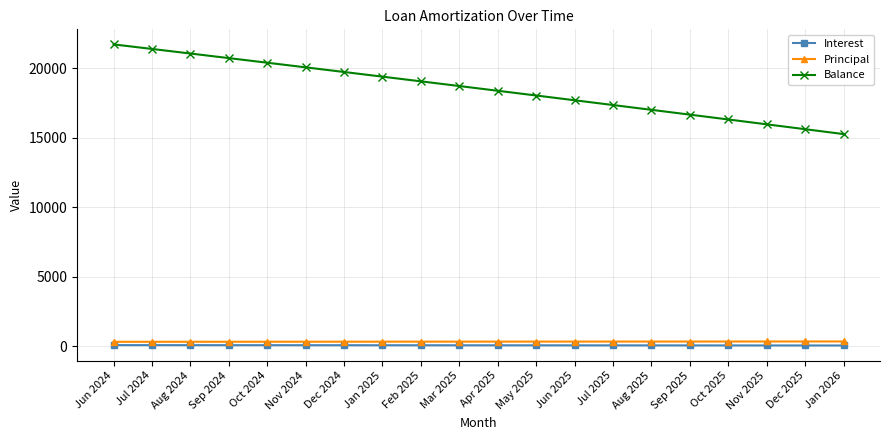

What is the maximum value for Balance?

21728.0